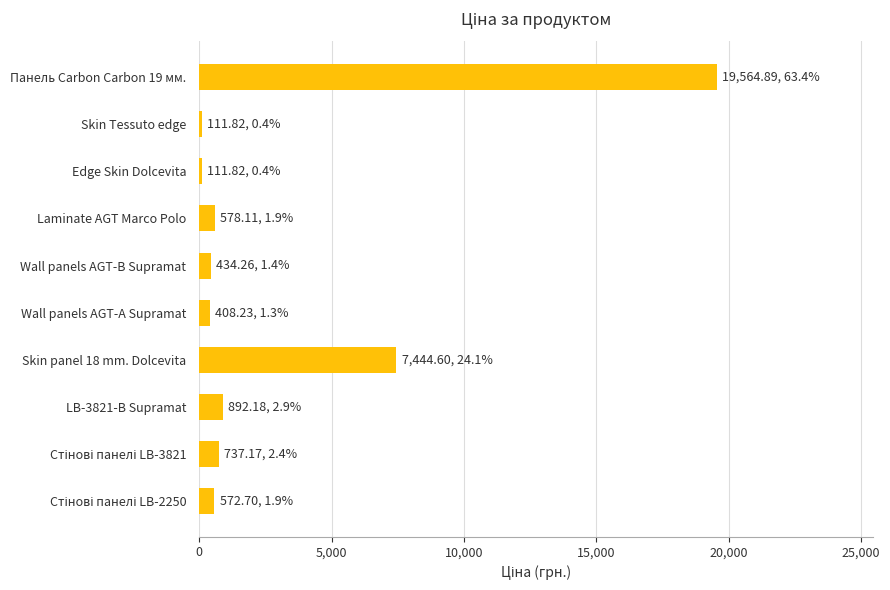

What is the difference between the maximum and minimum values?

19453.1